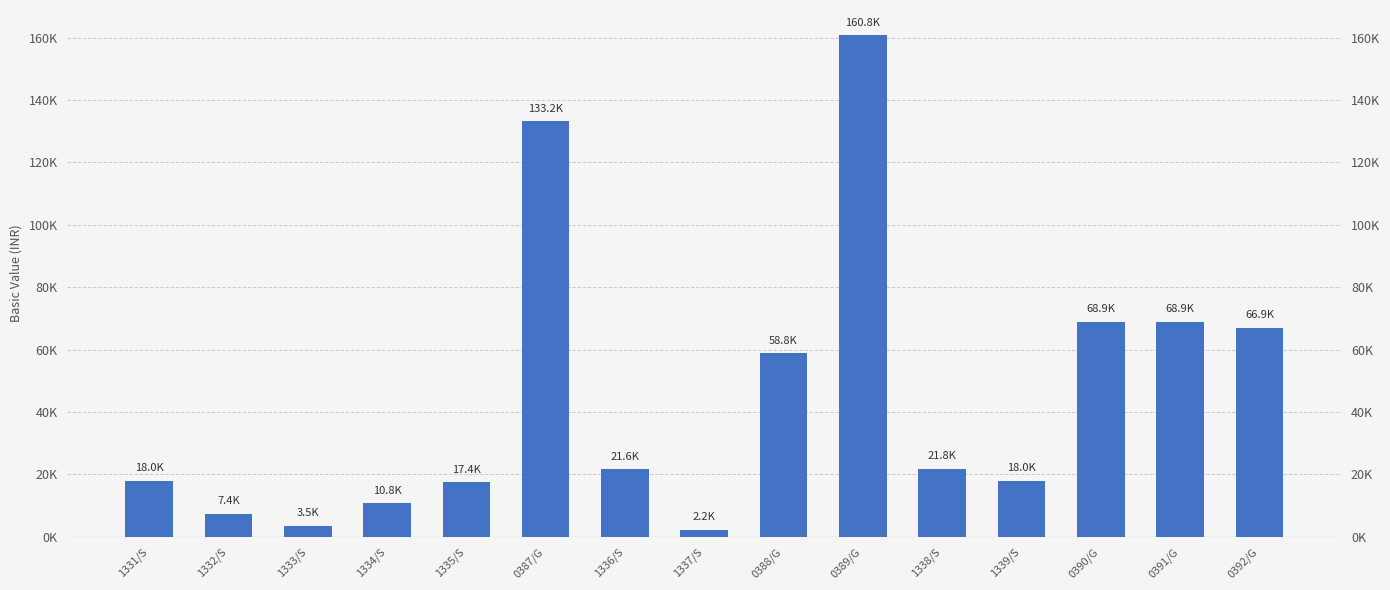

What is the difference between the maximum and minimum values?

158605.0